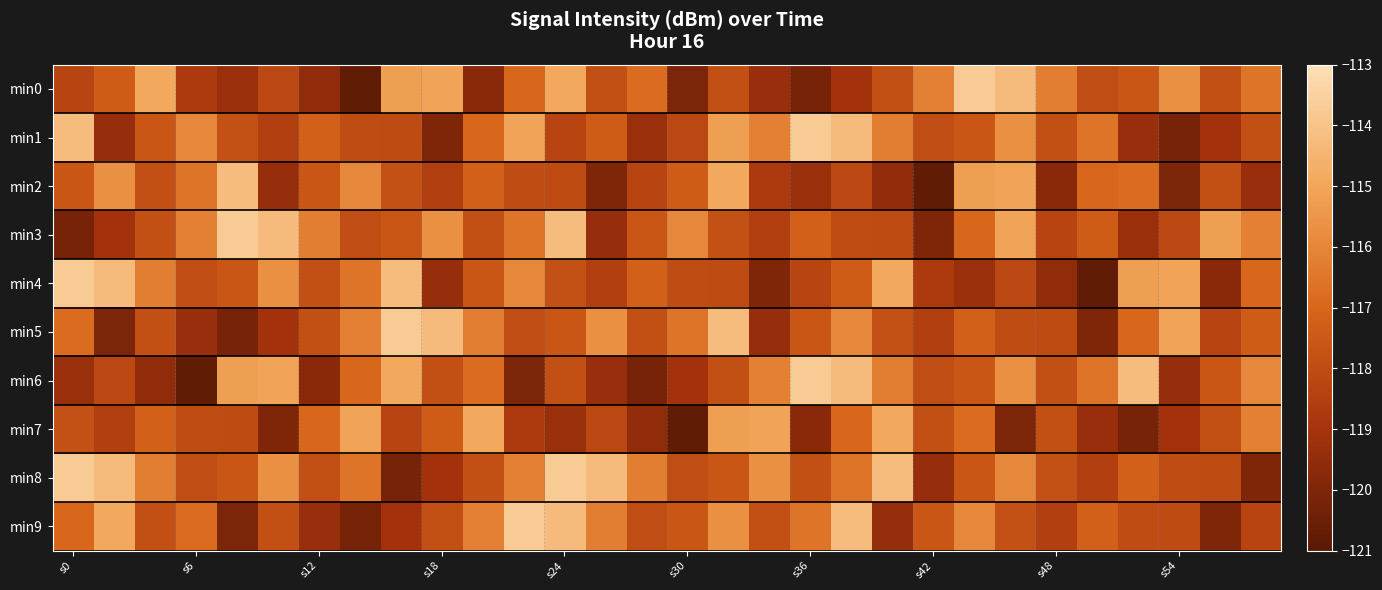

Rank the series by their maximum value, from highest to lowest.

min0, min1, min3, min4, min5, min6, min8, min9, min2, min7